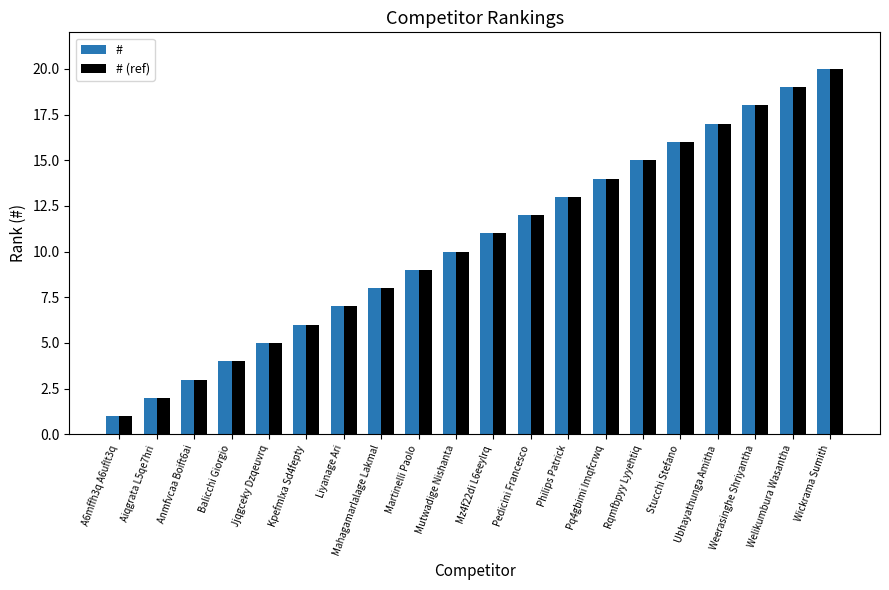

Is it true that # equals 15 at Rqmfbpyy Lyyehtiq?

True